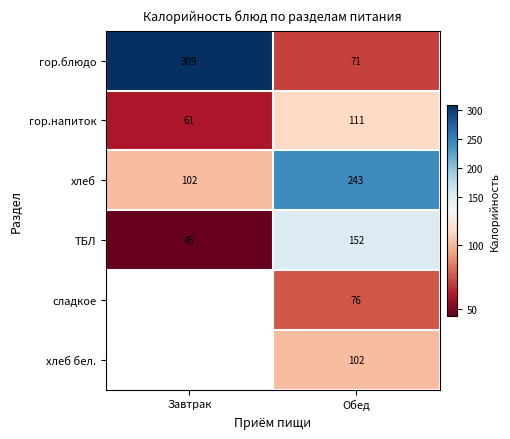

What is the maximum value for гор.блюдо?

309